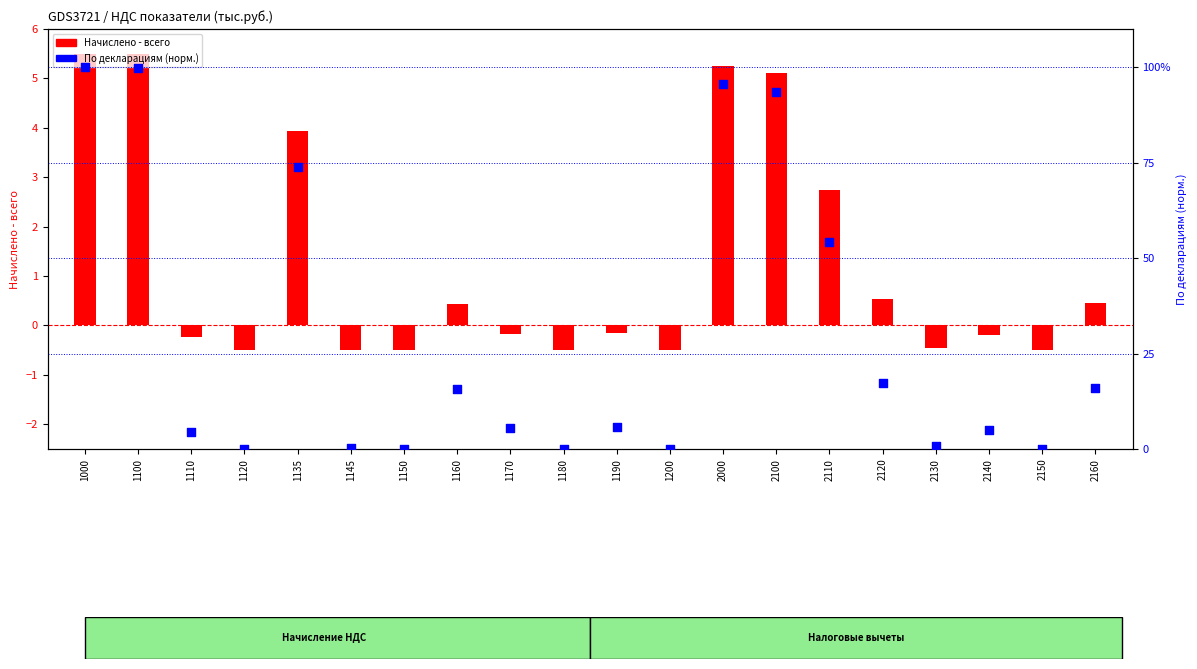

At which category is the sum across all series the highest?

1000